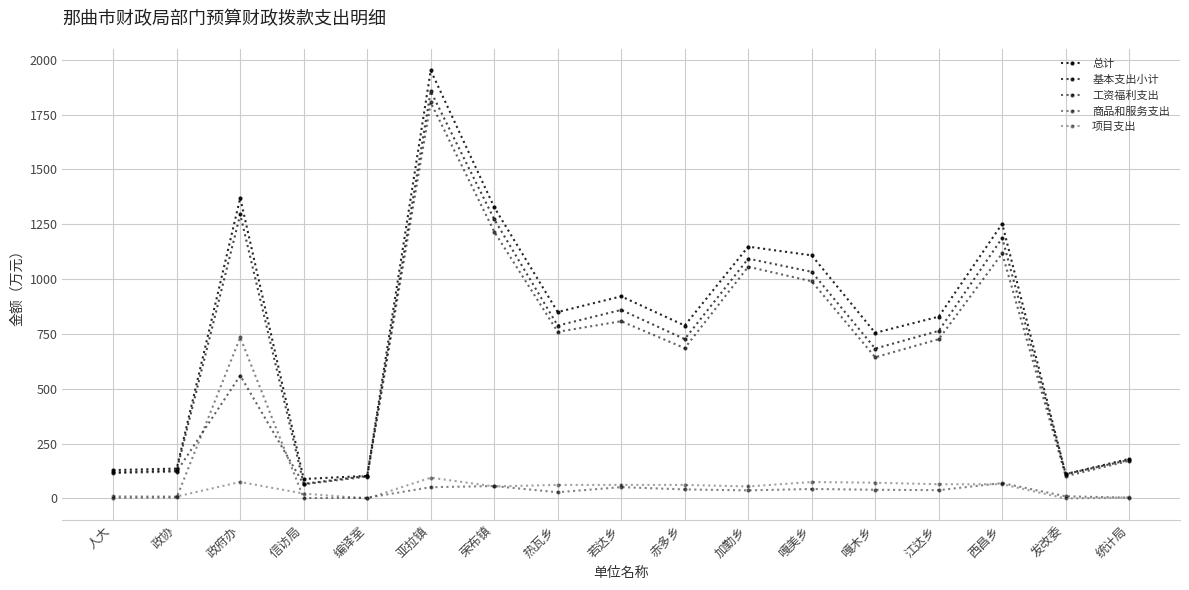

Where is 项目支出 nearest to the value 474000?

荣布镇